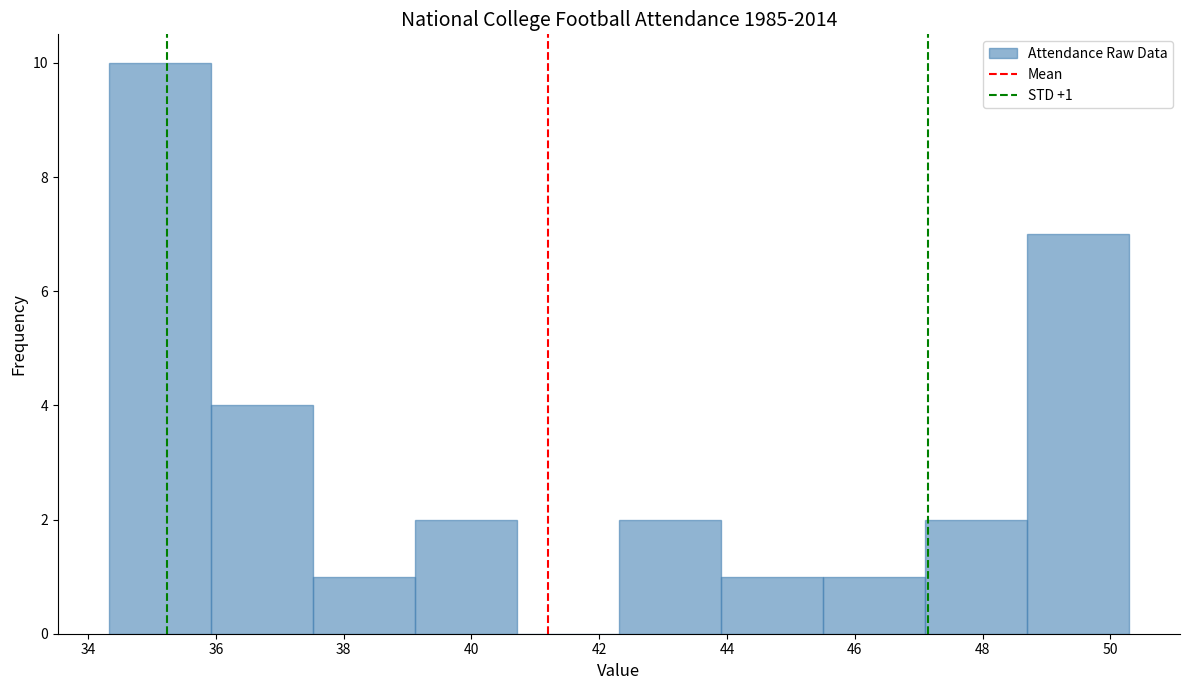

Over which range of the x-axis is the bar tallest?

34.4 to 36.0